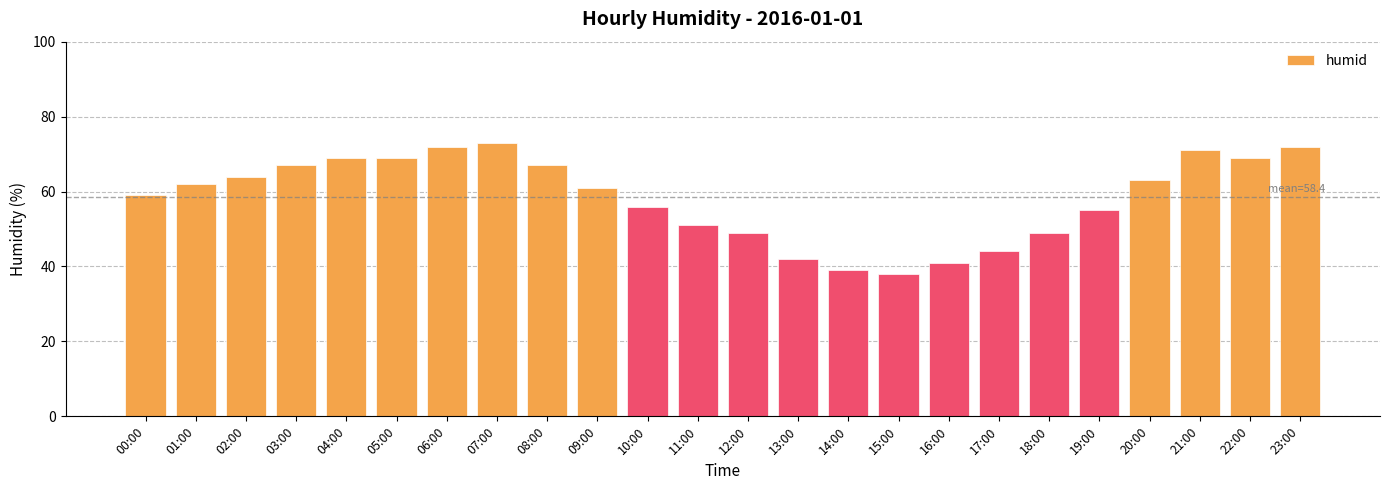

What is the value of the 22nd bar from the left?

71